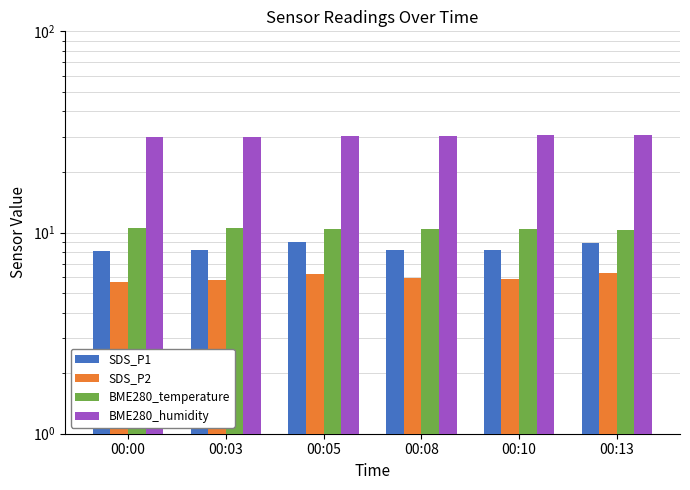

What is the spread (max minus min) of values at 00:08?

24.1